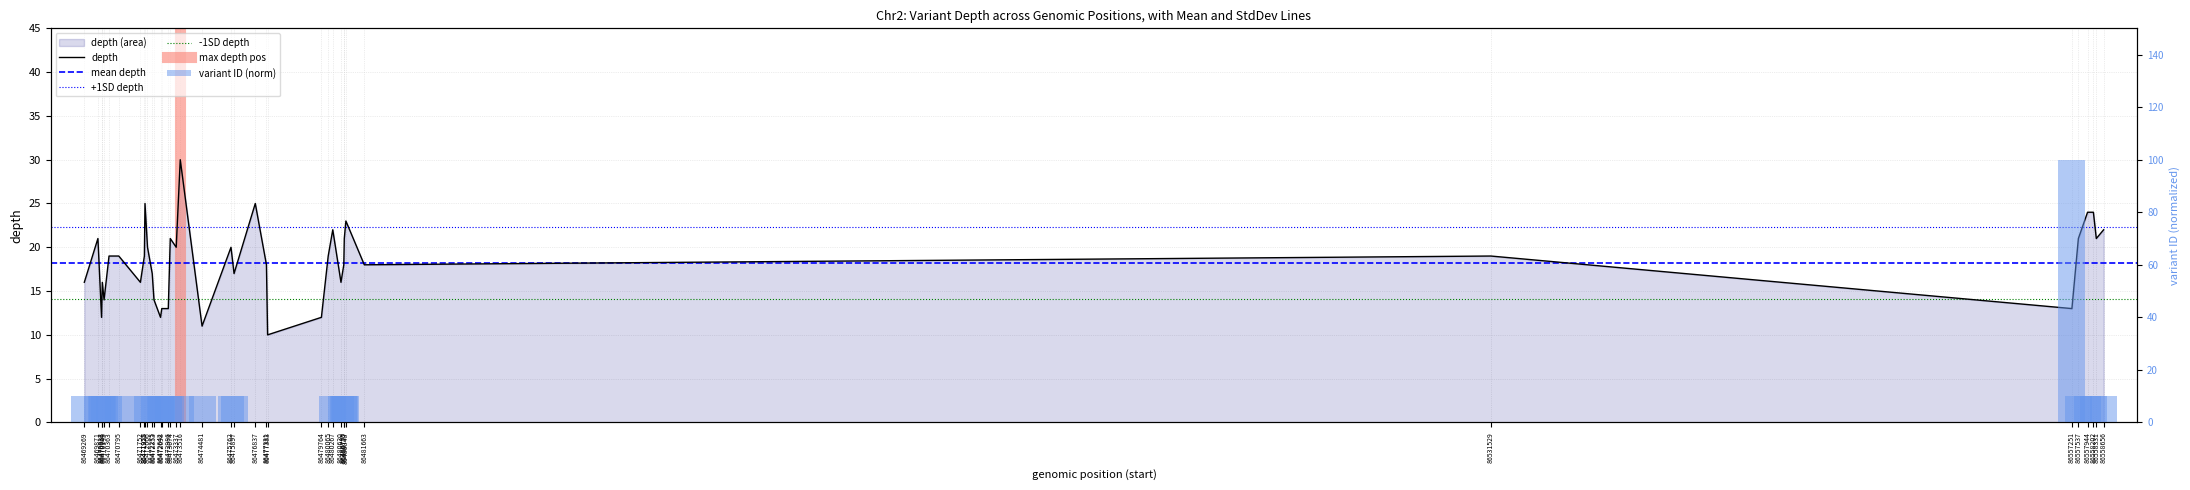

What is the maximum value shown in the chart?

30